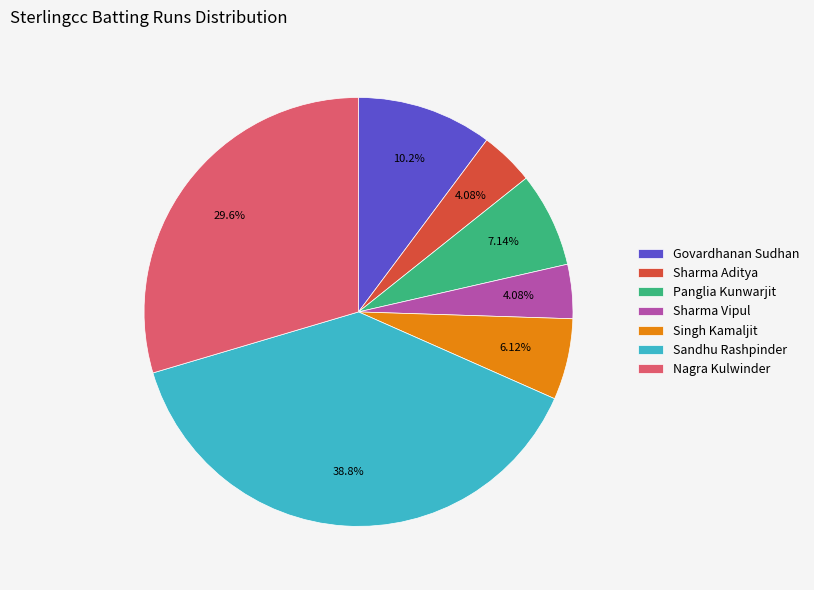

Which category has the biggest portion of the pie?

Sandhu Rashpinder